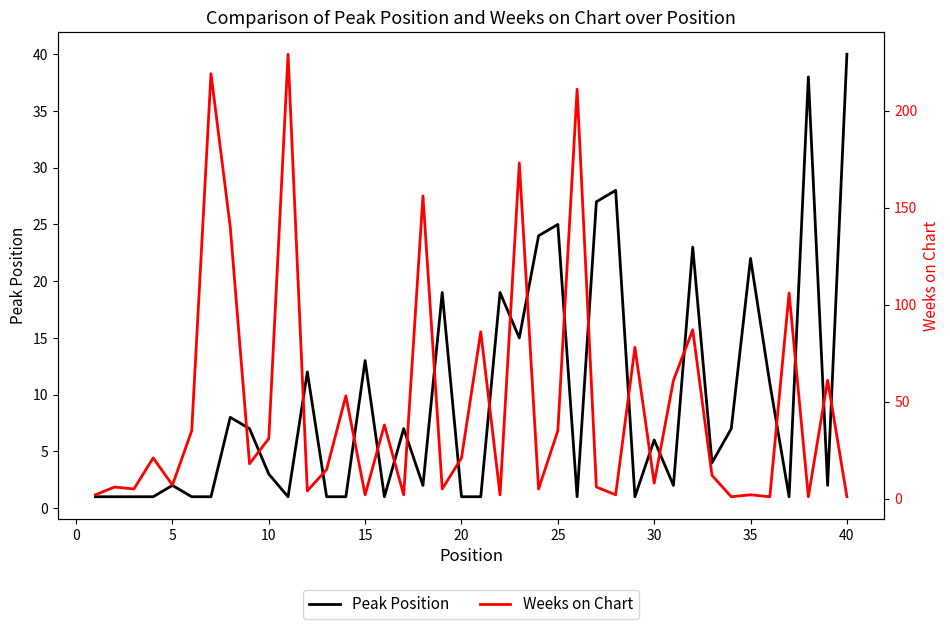

The Peak Position series shows 1 at 20. True or false?

True